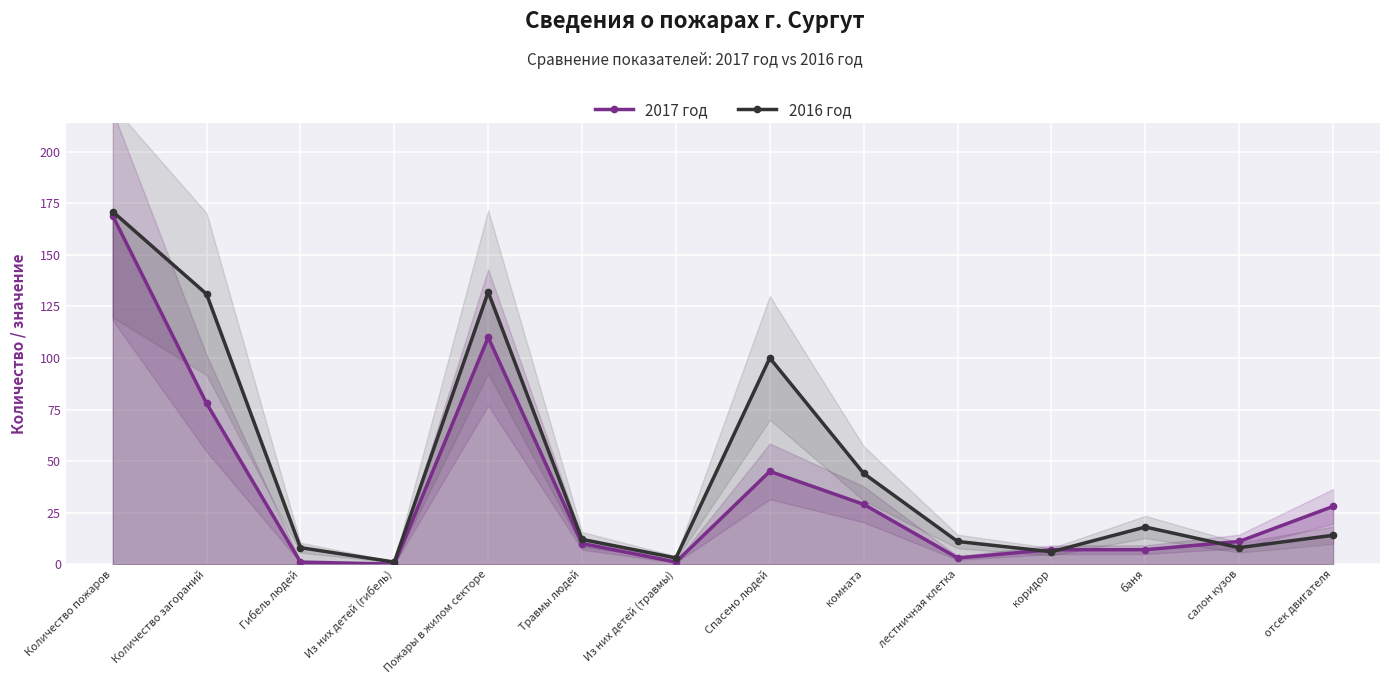

Between Травмы людей and отсек двигателя, which is larger?

отсек двигателя